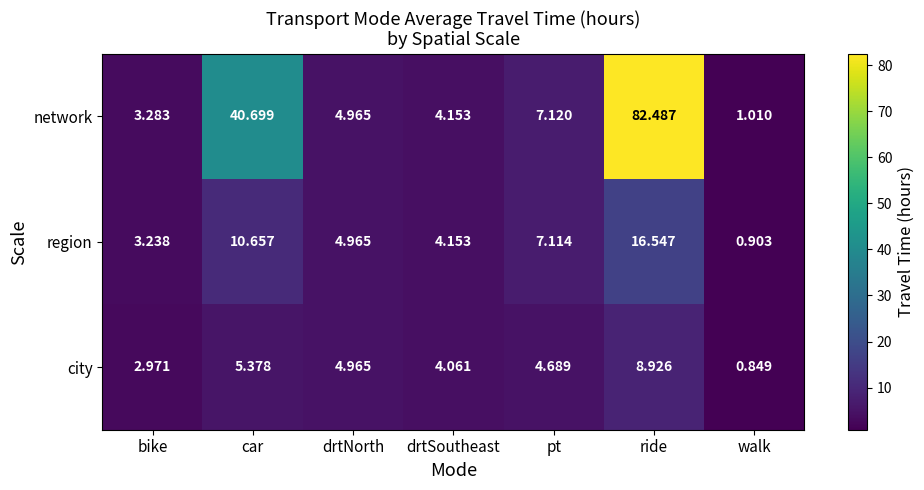

At which label does city first exceed 4?

car